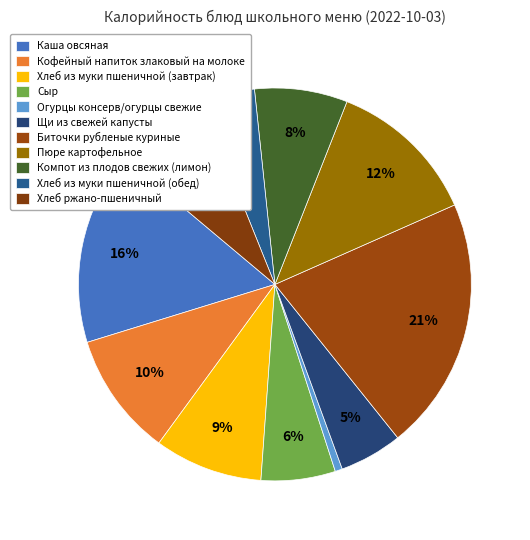

Rank the categories by value from lowest to highest.

Огурцы консерв/огурцы свежие, Хлеб из муки пшеничной (обед), Щи из свежей капусты, Сыр, Компот из плодов свежих (лимон), Хлеб ржано-пшеничный, Хлеб из муки пшеничной (завтрак), Кофейный напиток злаковый на молоке, Пюре картофельное, Каша овсяная, Биточки рубленые куриные